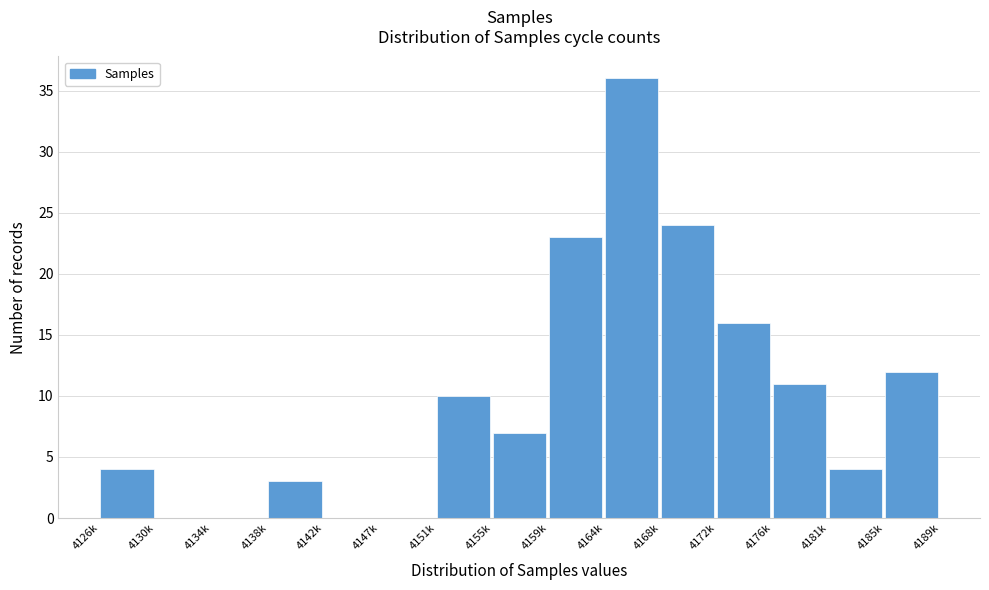

Reading right to left, what are all the values shown in this chart?

4185k=12	4181k=4	4176k=11	4172k=16	4168k=24	4164k=36	4159k=23	4155k=7	4151k=10	4147k=0	4142k=0	4138k=3	4134k=0	4130k=0	4126k=4